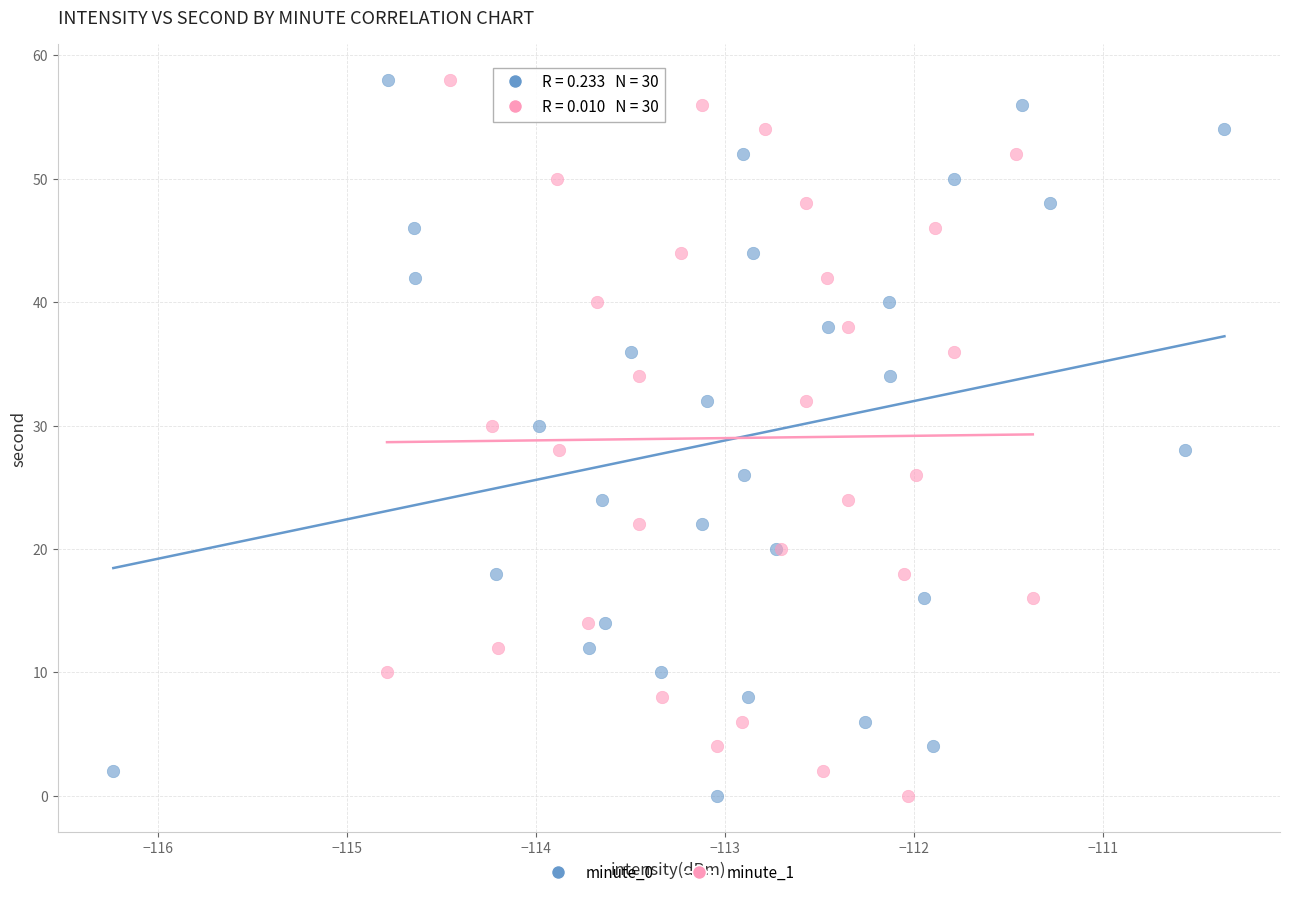

What are all the series names shown in the legend?

minute_0, minute_1